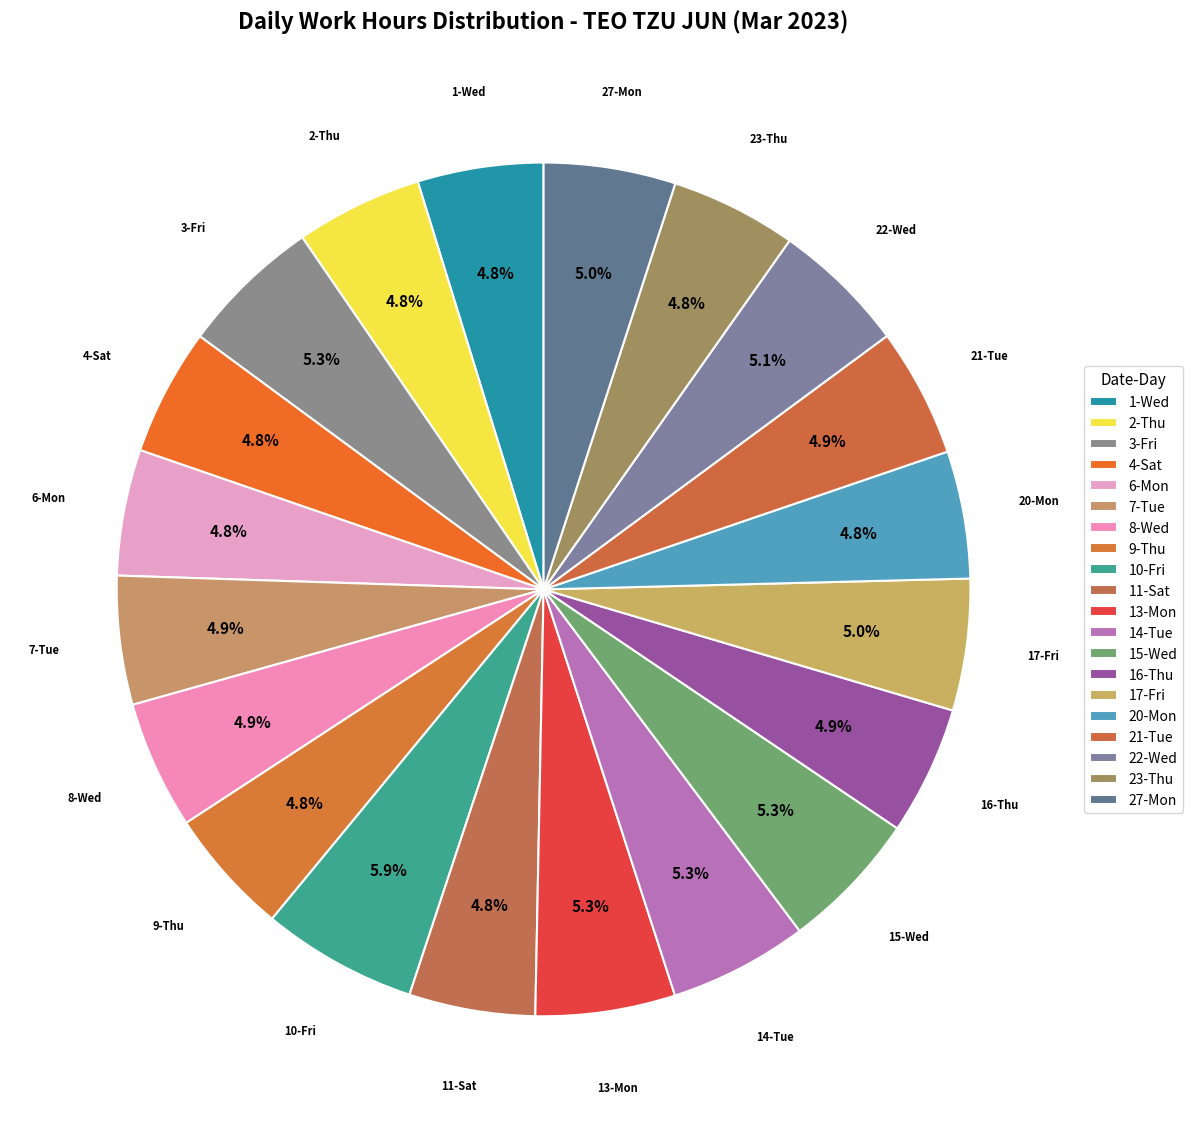

Rank the categories by value from highest to lowest.

10-Fri, 3-Fri, 15-Wed, 13-Mon, 14-Tue, 22-Wed, 27-Mon, 17-Fri, 21-Tue, 16-Thu, 7-Tue, 8-Wed, 20-Mon, 9-Thu, 4-Sat, 2-Thu, 23-Thu, 11-Sat, 6-Mon, 1-Wed